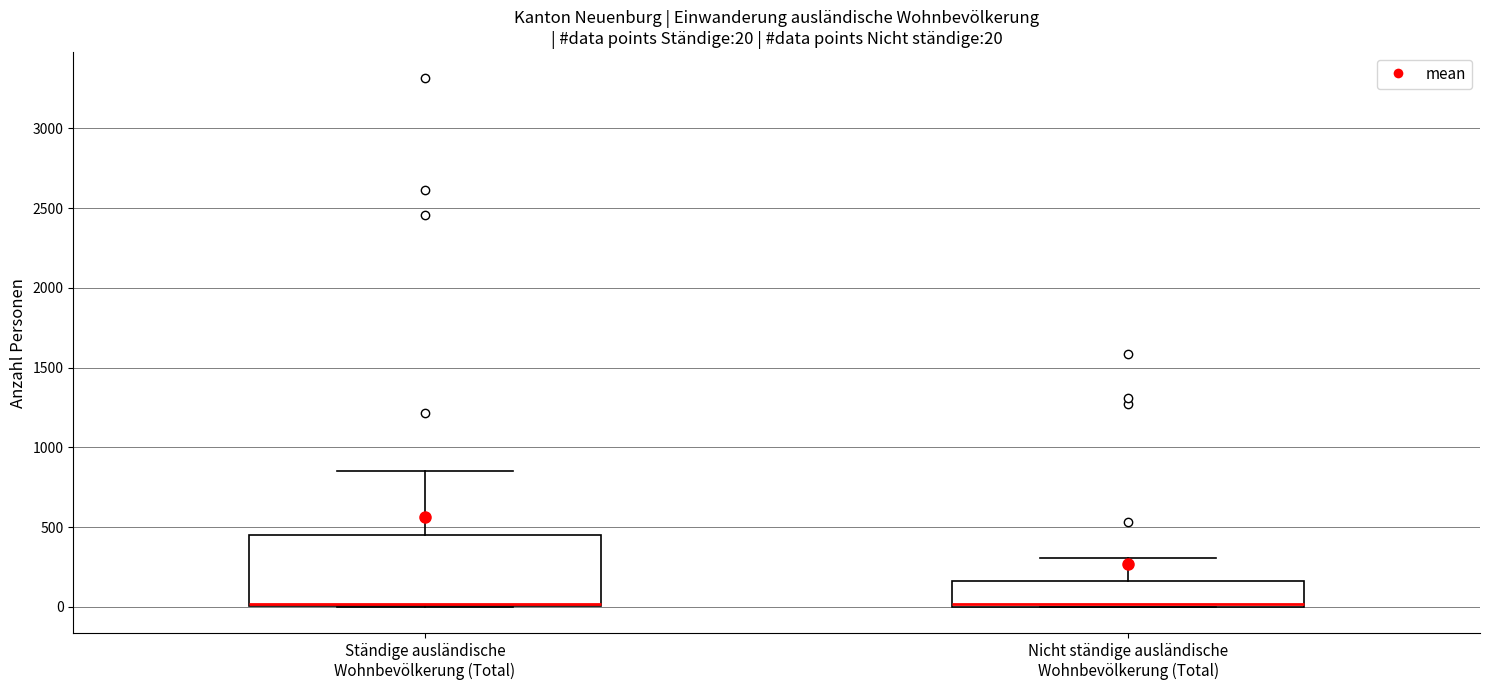

Comparing the boxes themselves (not the whiskers), which one is the tallest?

Ständige ausländische Wohnbevölkerung (Total)